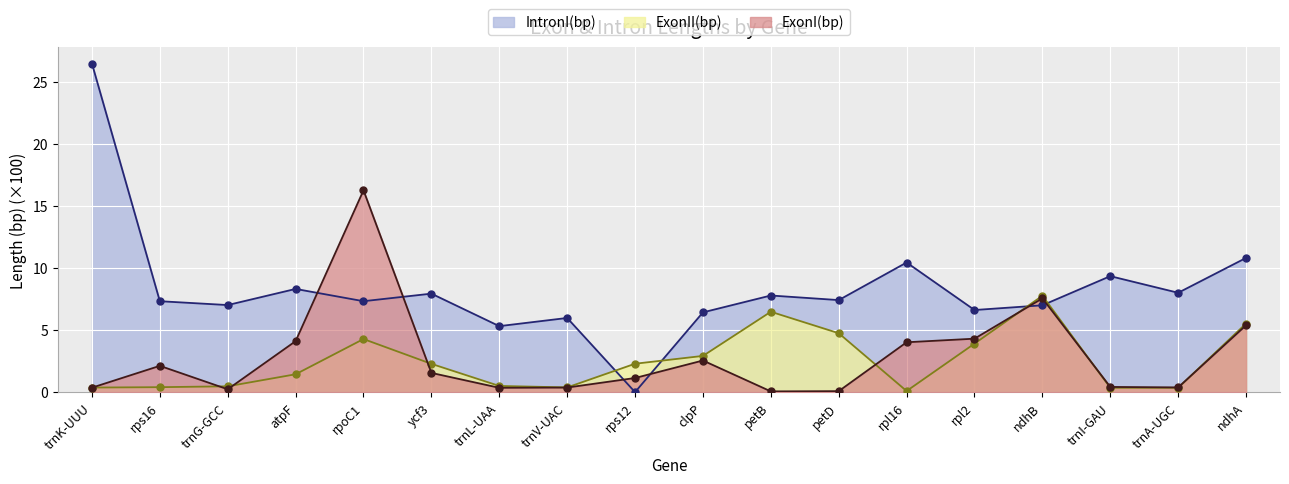

What is the minimum value for ExonI(bp)?

0.1